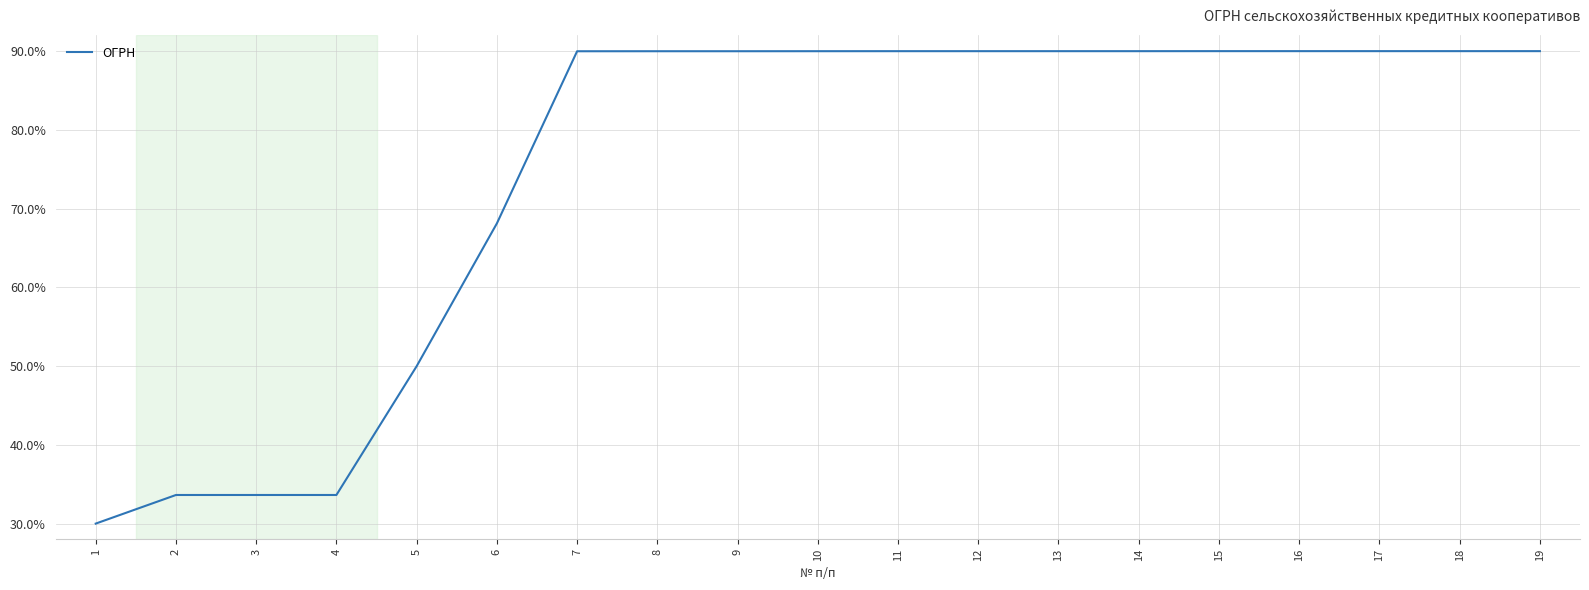

At which label is the value closest to 60?

6